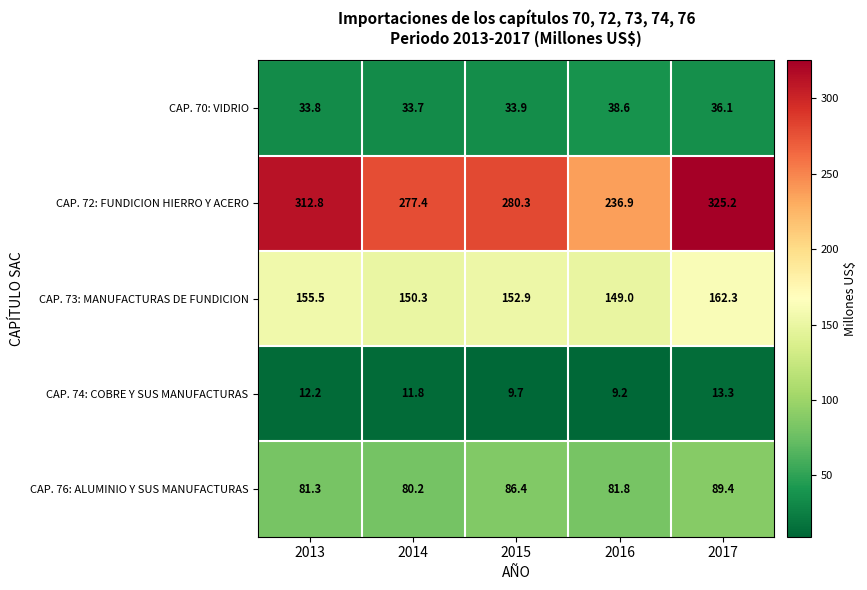

Which series has the largest range (max minus min)?

CAP. 72: FUNDICION HIERRO Y ACERO